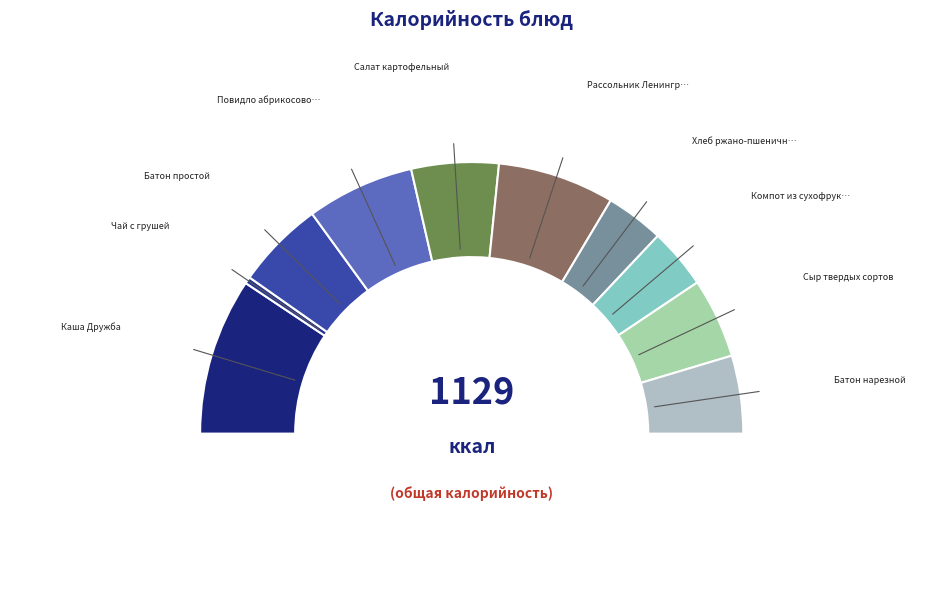

Count the number of slices in the pie.

10